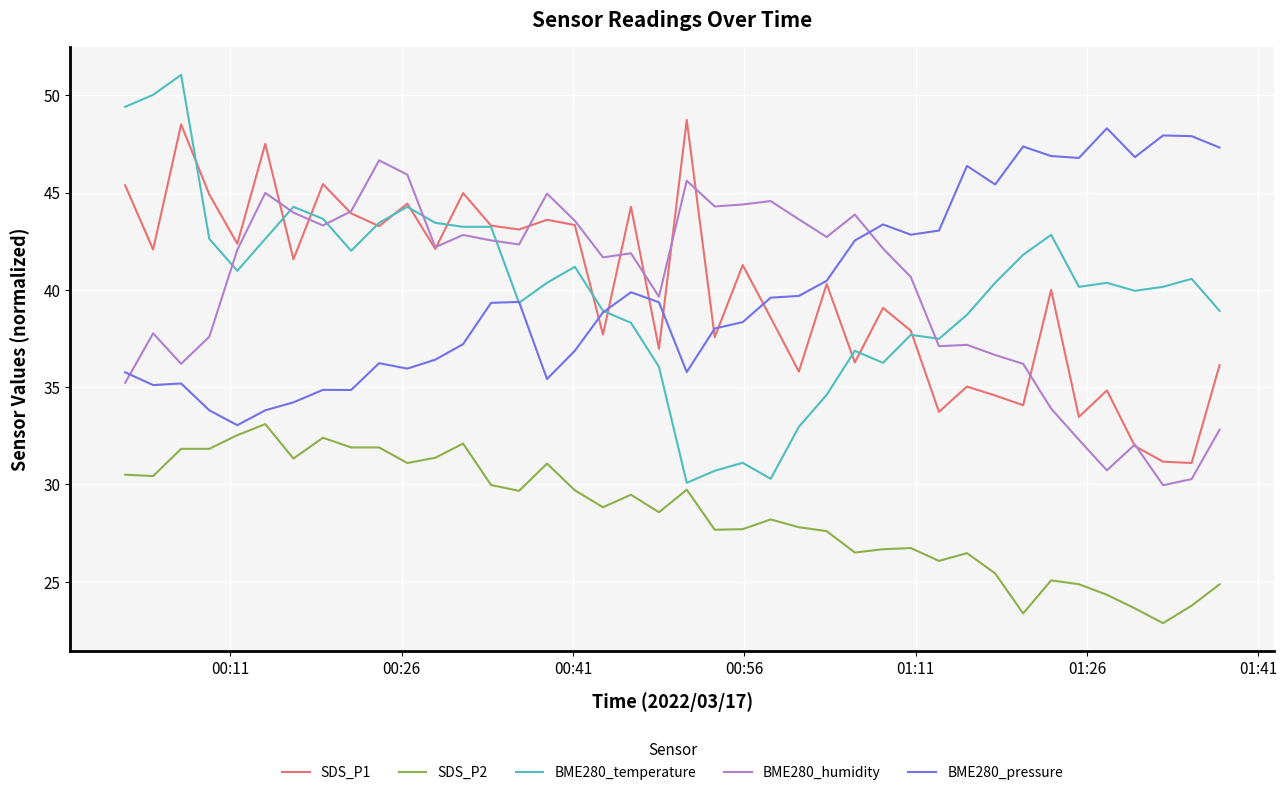

What is the maximum value for BME280_pressure?

48.3